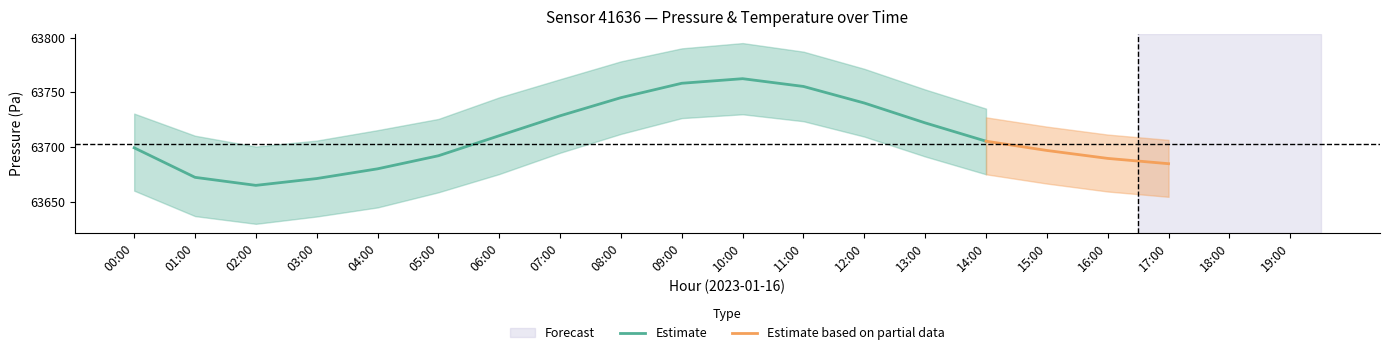

The Estimate series shows 36899.0 at 07:00. True or false?

False